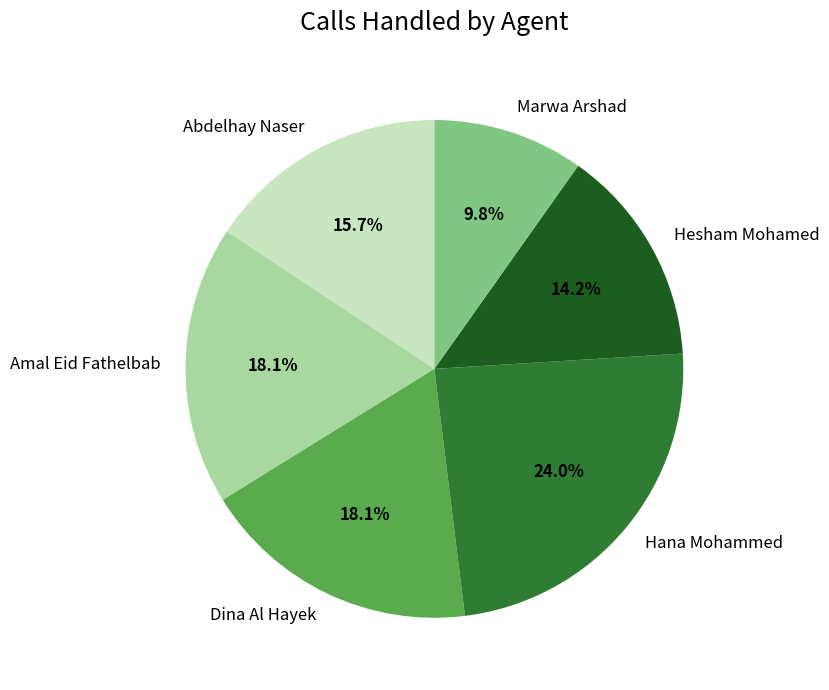

What portion of the pie excludes Hesham Mohamed?

85.8%